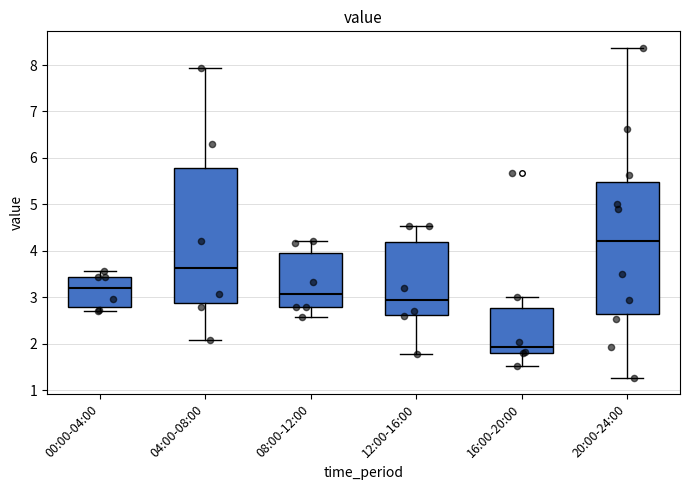

Where is the upper edge of the box for 12:00-16:00 on the y-axis? The values are not printed on the chart, so give them approximately, as read against the axis.

4.2